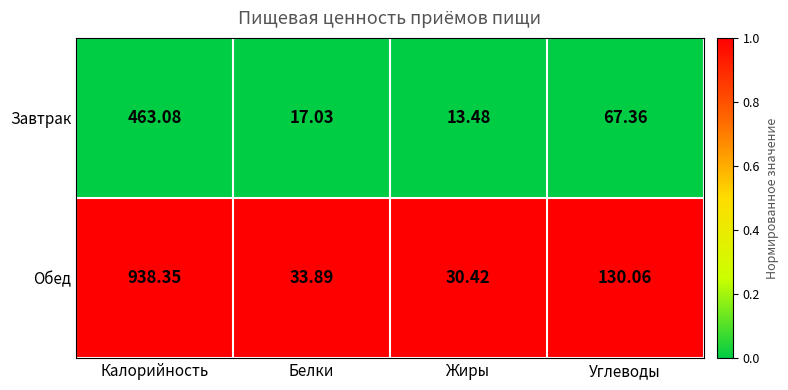

Where is Завтрак nearest to the value 238?

Углеводы